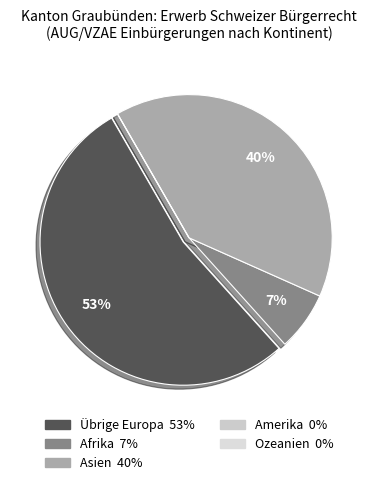

What percentage is NOT represented by Afrika?

93.3%